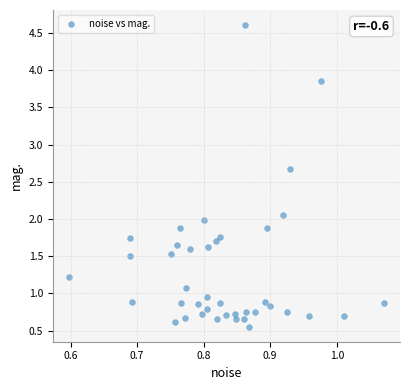

What is the range of Y values (max minus min)?

4.1